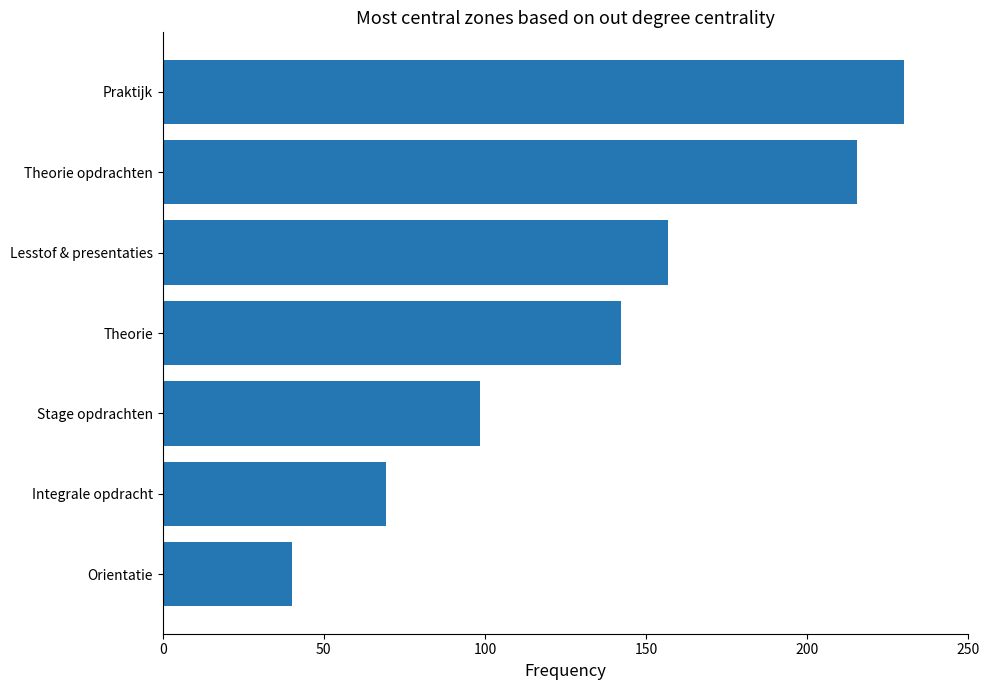

Reading bottom to top, transcribe all the data shown in this chart.

Orientatie=40.0	Integrale opdracht=69.2	Stage opdrachten=98.5	Theorie=142.3	Lesstof & presentaties=156.9	Theorie opdrachten=215.4	Praktijk=230.0